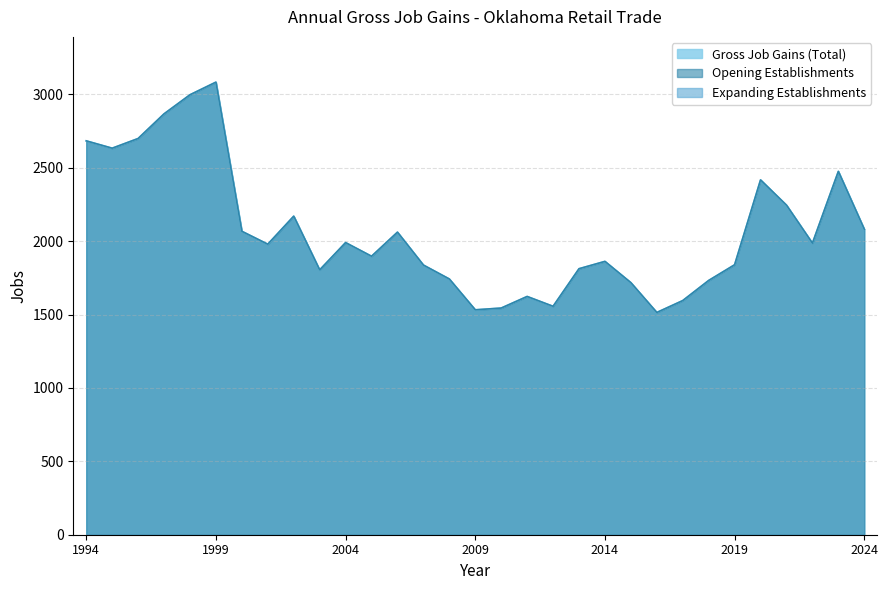

Which label corresponds to the smallest value in the chart?

2016